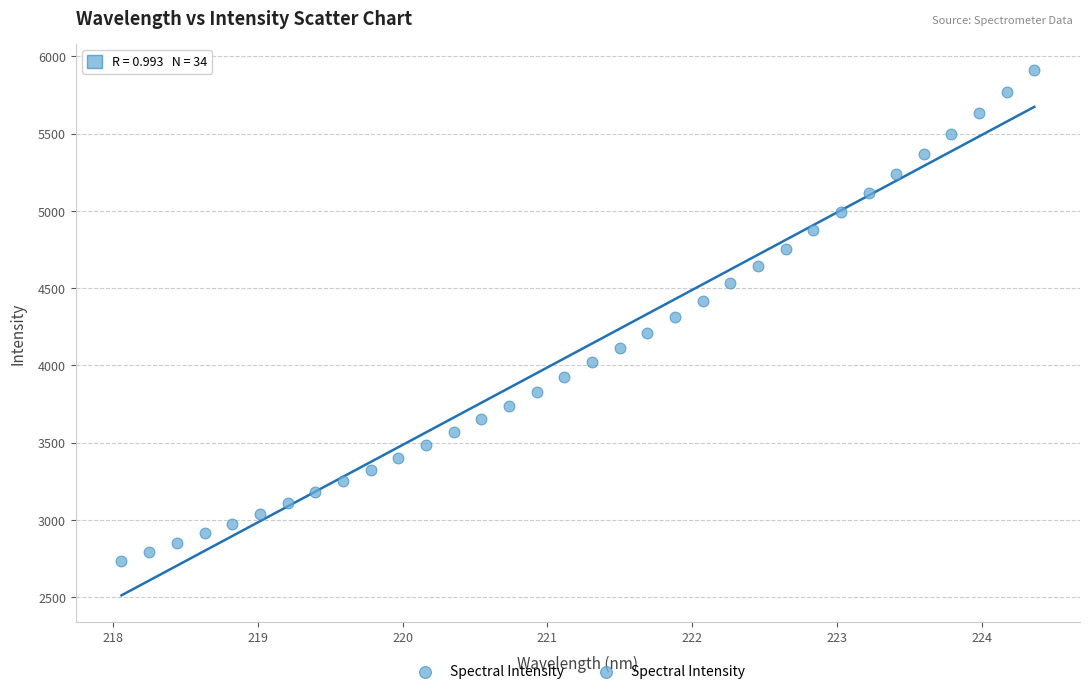

What is the range of X values (max minus min)?

6.3